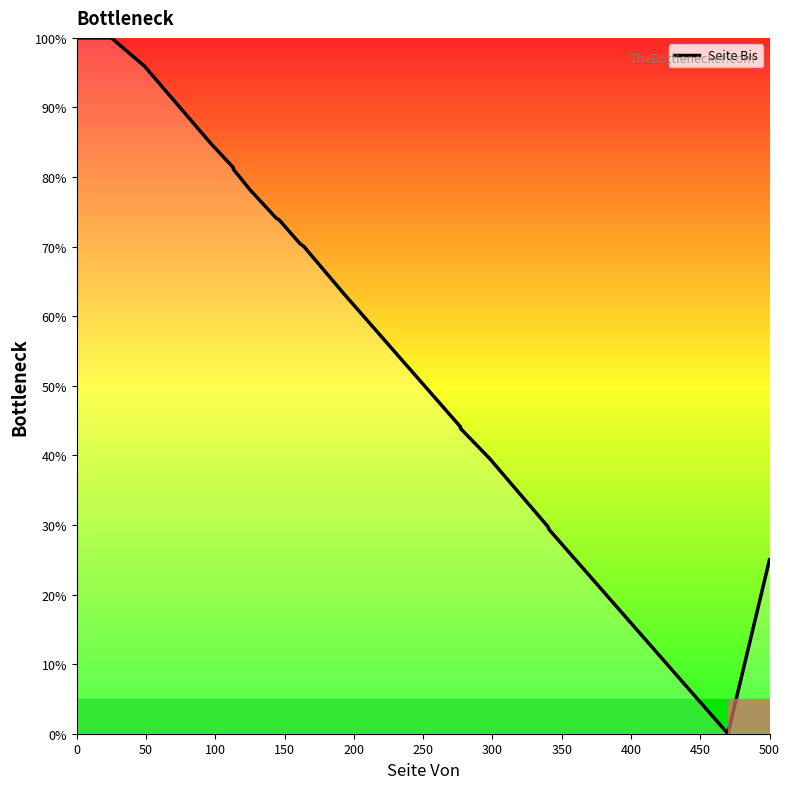

How many positive values are there?

20